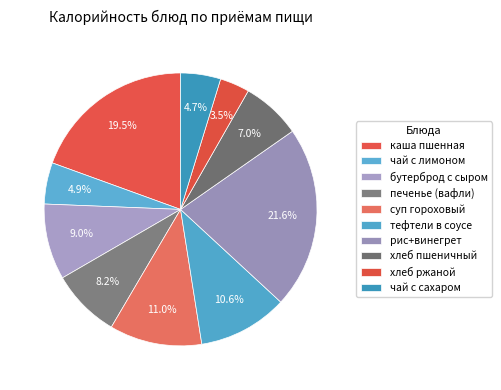

What percentage is the чай с сахаром slice, to the nearest percent?

5%